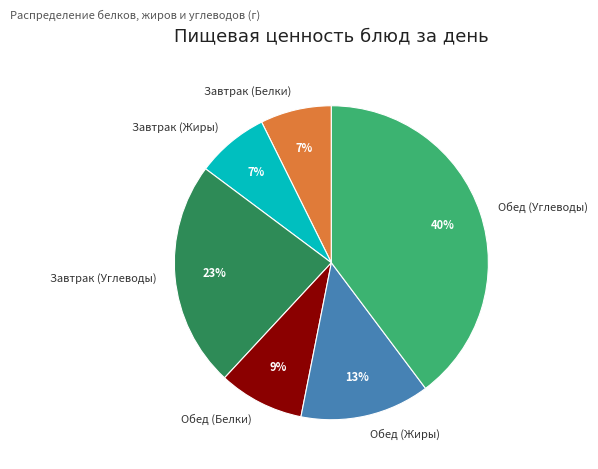

To the nearest percent, what is the combined percentage of Обед (Белки) and Обед (Жиры)?

22%